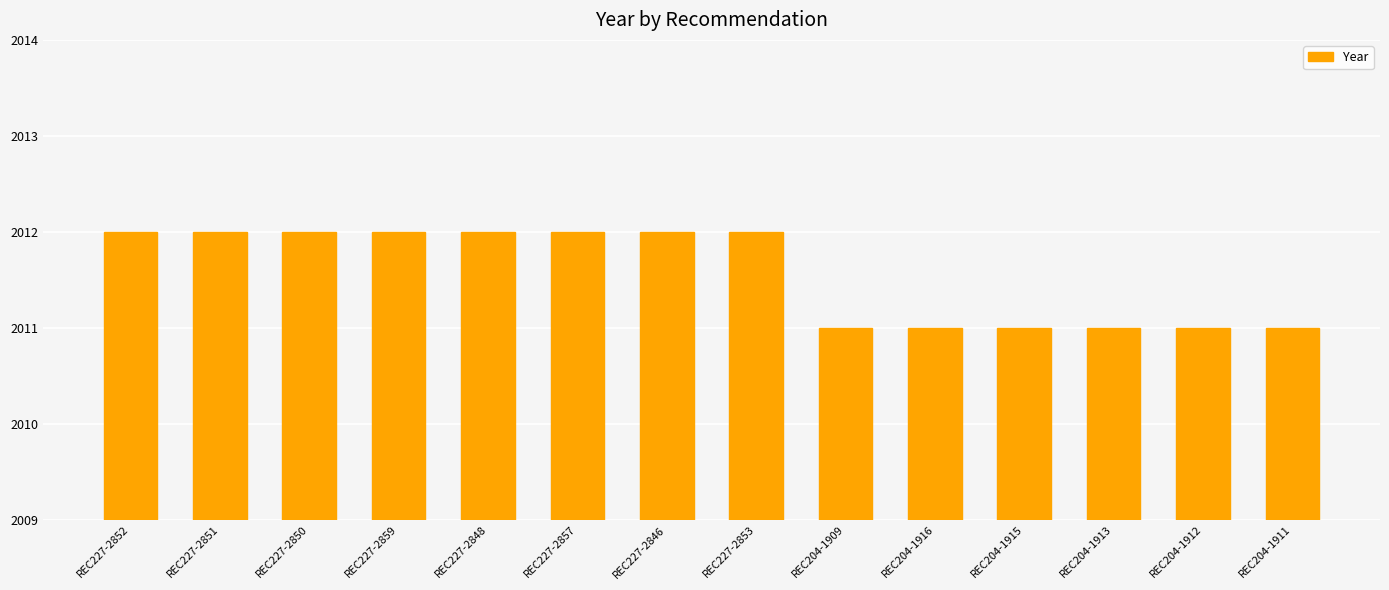

Reading left to right, extract all data points from this chart.

REC227-2852=2012	REC227-2851=2012	REC227-2850=2012	REC227-2859=2012	REC227-2848=2012	REC227-2857=2012	REC227-2846=2012	REC227-2853=2012	REC204-1909=2011	REC204-1916=2011	REC204-1915=2011	REC204-1913=2011	REC204-1912=2011	REC204-1911=2011